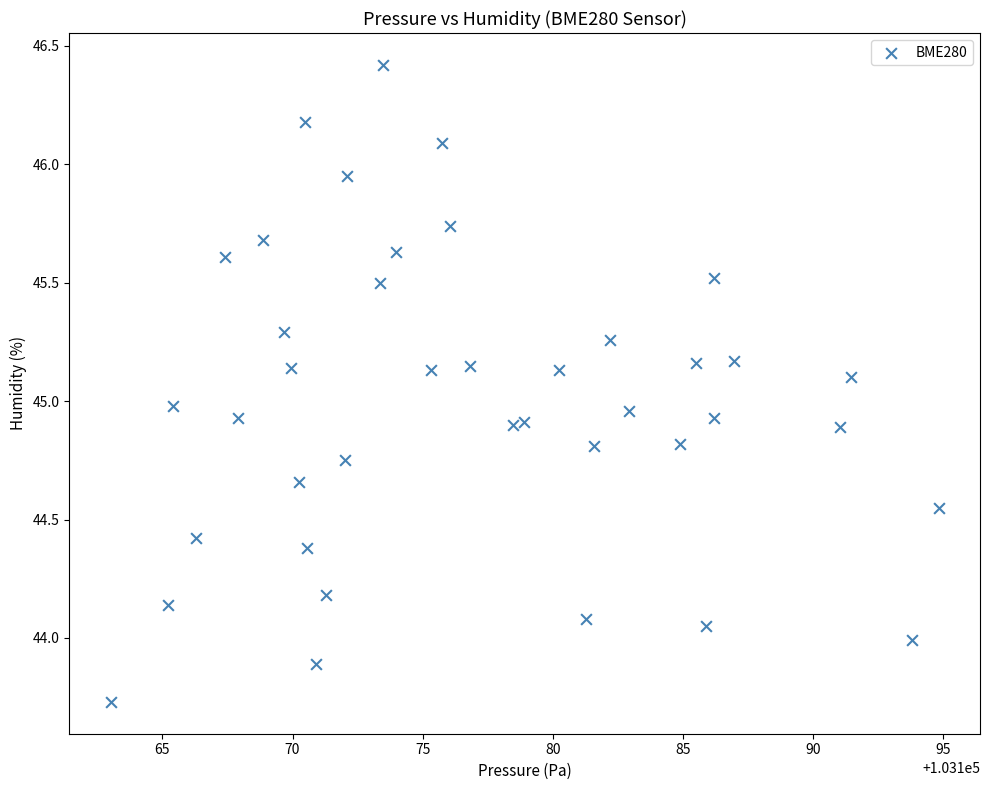

What is the range of Y values (max minus min)?

2.7